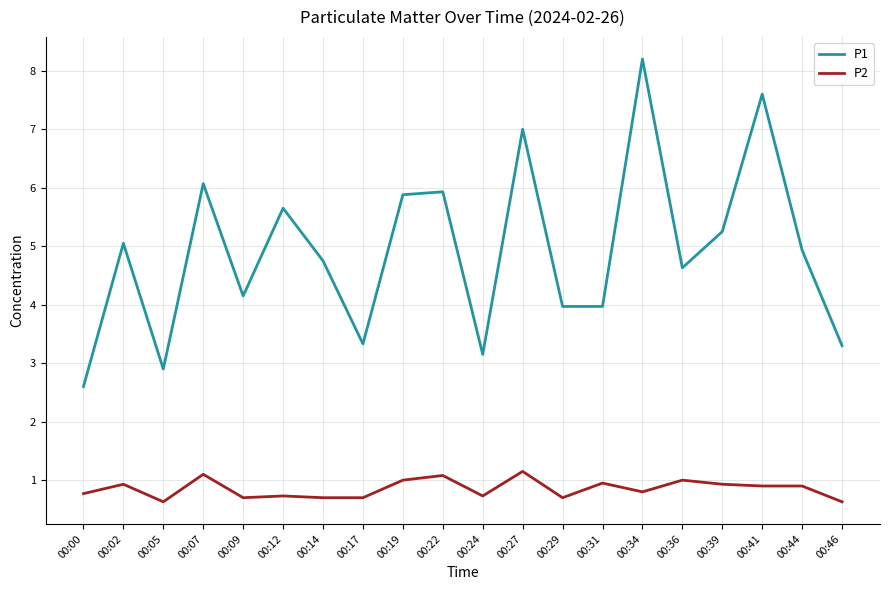

What is the average value of the P1 series?

4.9